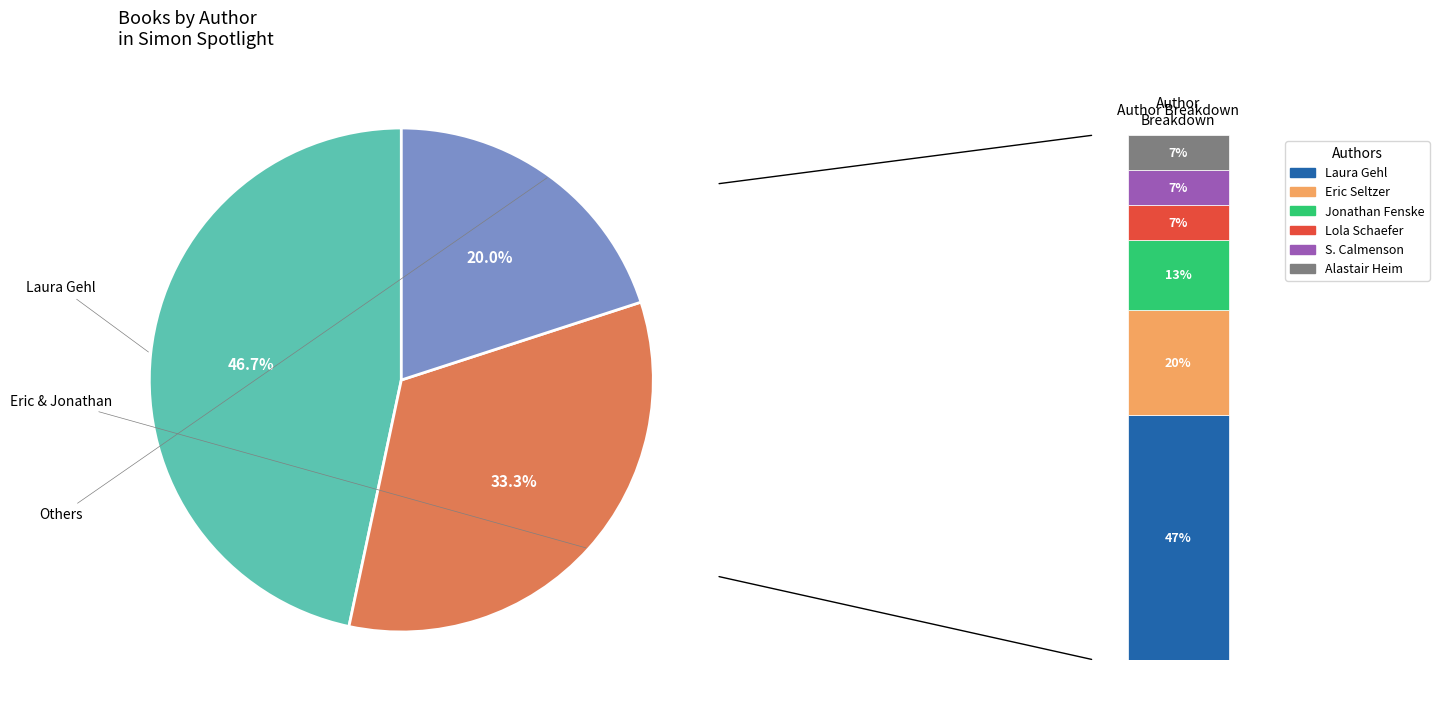

To the nearest percent, what is the combined percentage of Laura Gehl (402418077) and Alastair Heim (178622608)?

53%